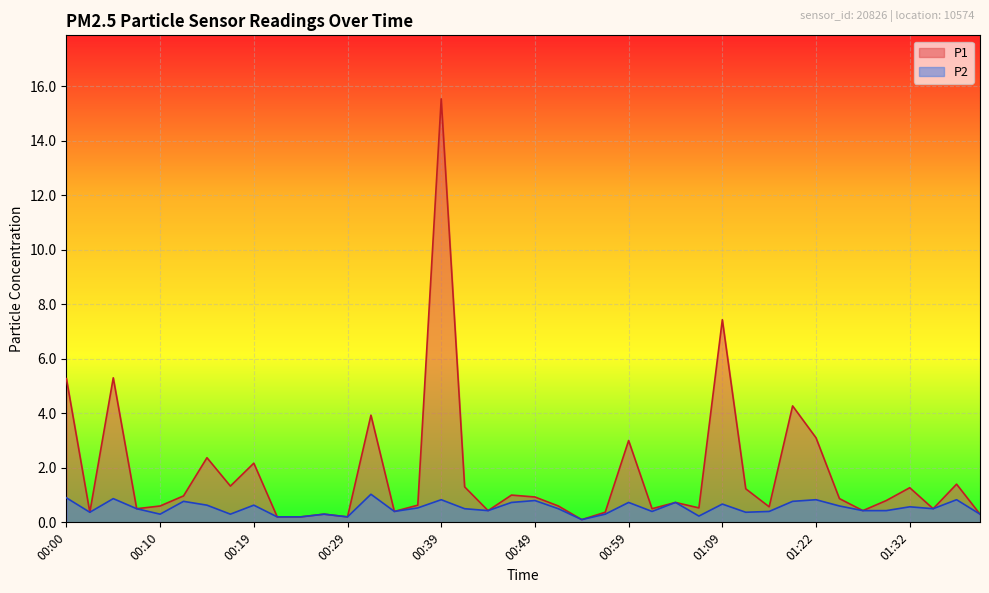

True or false: P2 has a value of 0.3 at 01:04.

False